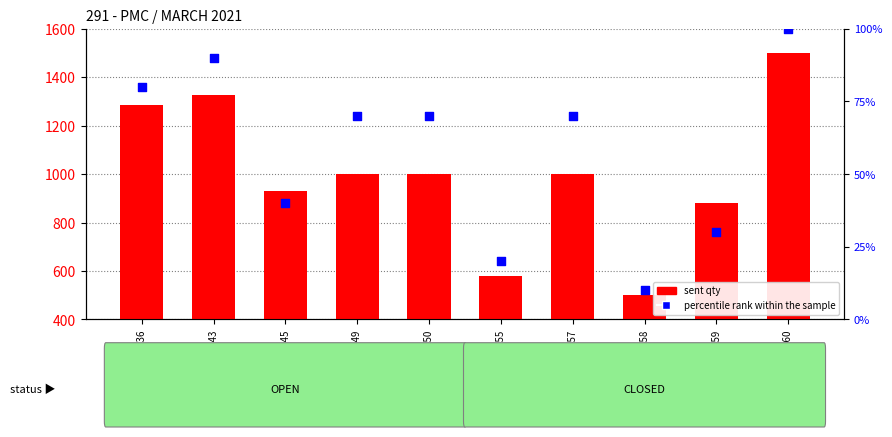

Which series has the largest total across all categories?

sent qty